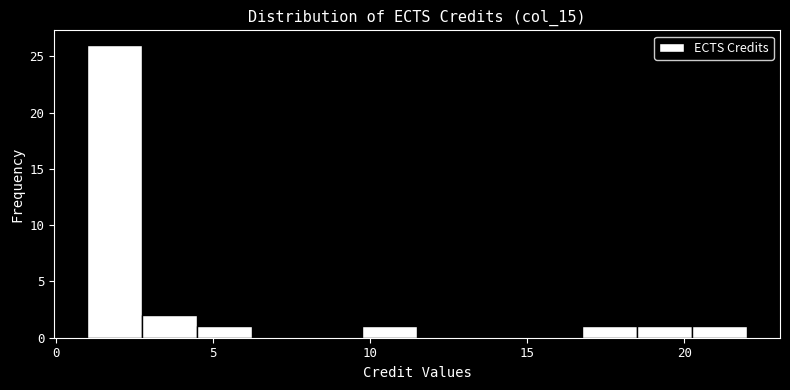

Read against the x-axis, roughly where is the centre of the tallest bar?

2.0